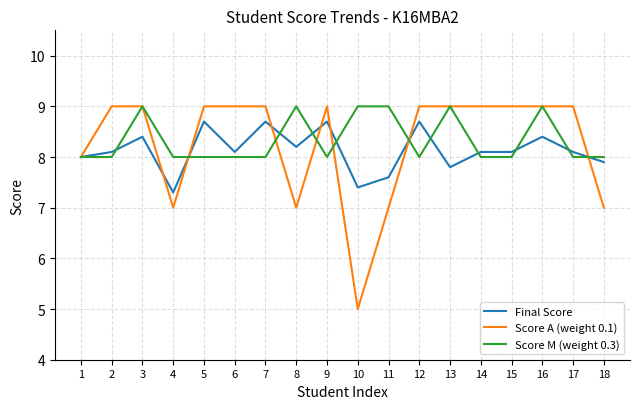

What is the spread (max minus min) of values at 14?

1.0